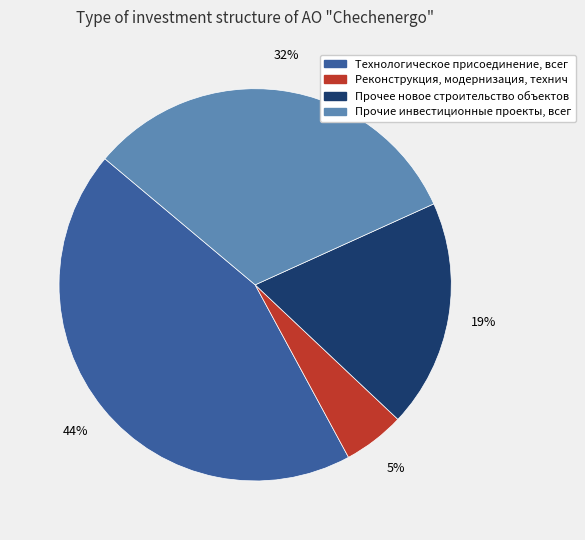

Is there any slice that represents more than half of the pie?

No